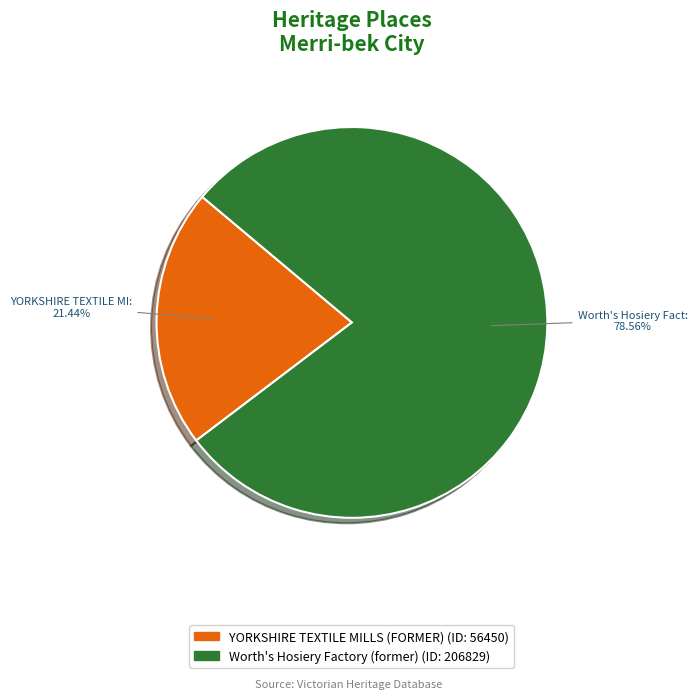

Does YORKSHIRE TEXTILE MILLS (FORMER) represent more than half of the total?

No